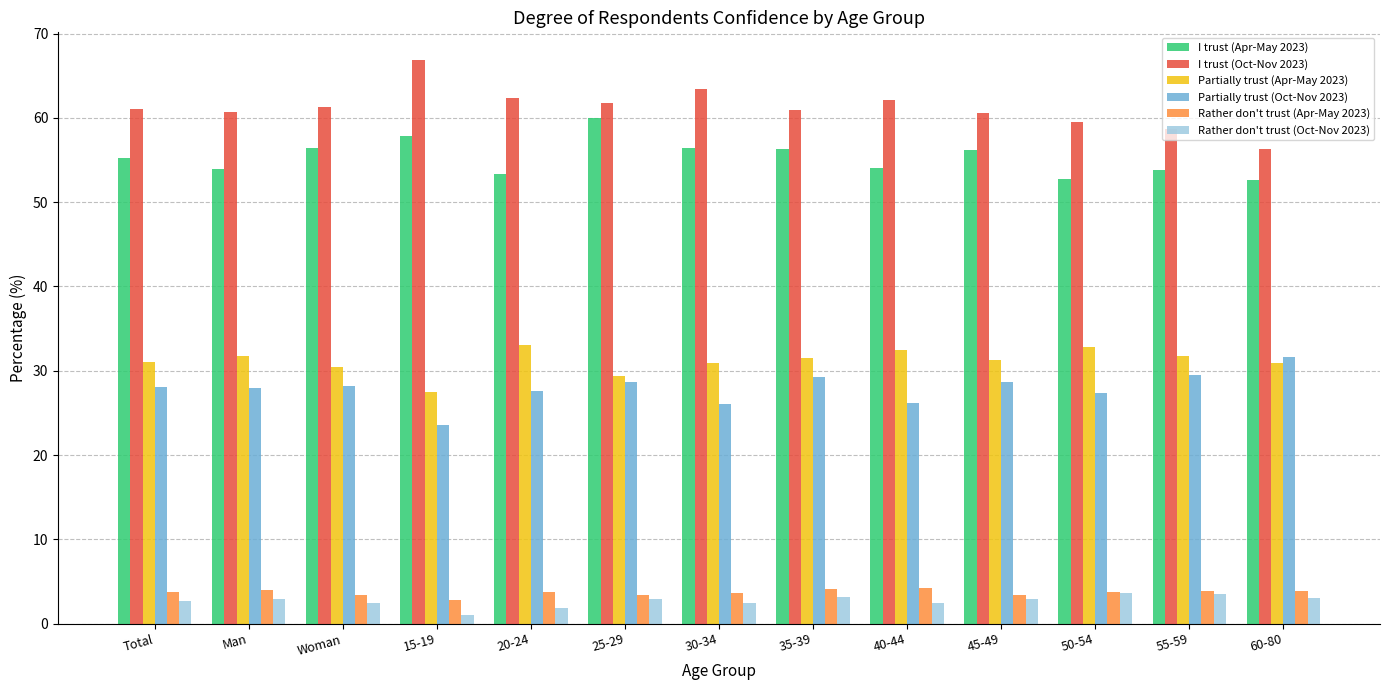

Which category has the lowest value in the I trust (Oct-Nov 2023) series?

60-80